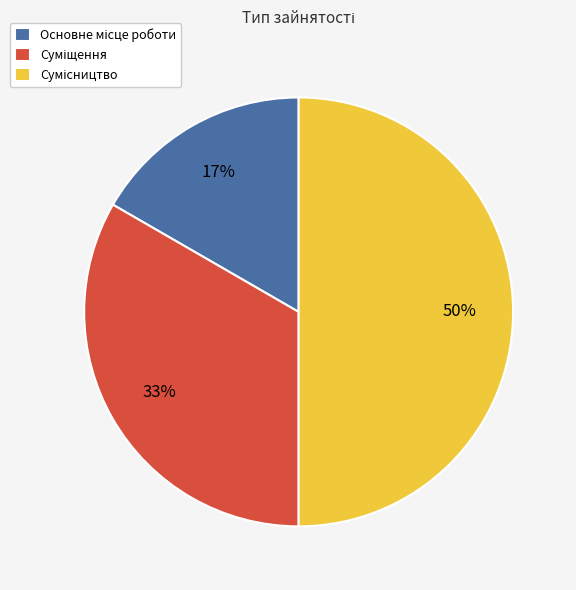

To the nearest percent, what is the average slice percentage?

33%